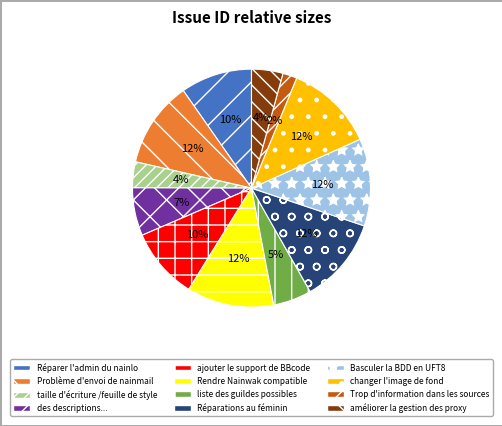

Combined, do des descriptions... and Rendre Nainwak compatible account for over 50%?

No